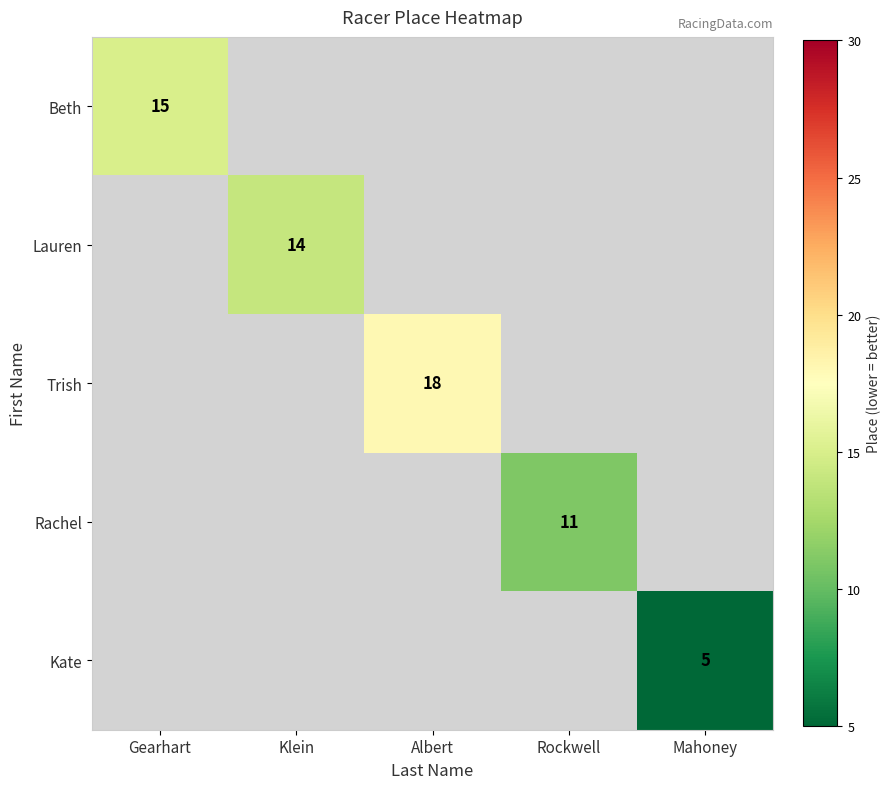

Which category has the highest value across all series?

Albert